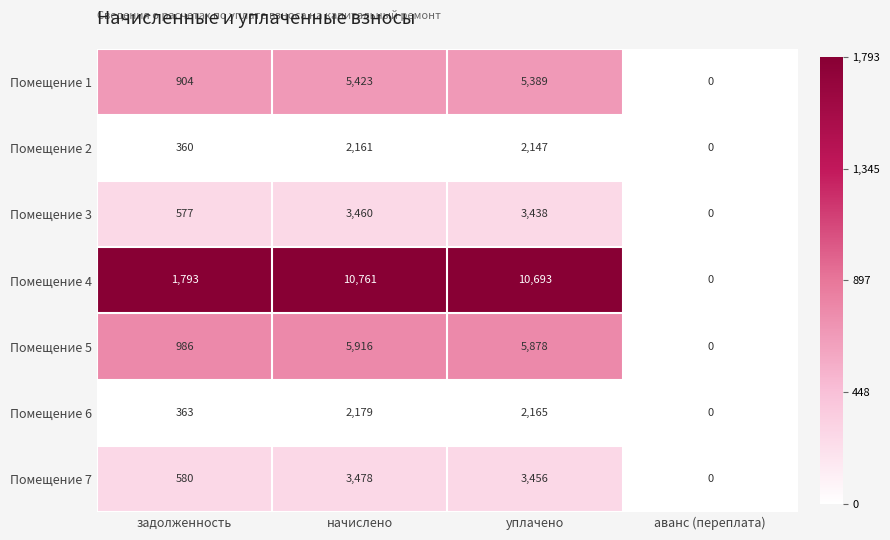

Which series has the largest range (max minus min)?

Помещение 4